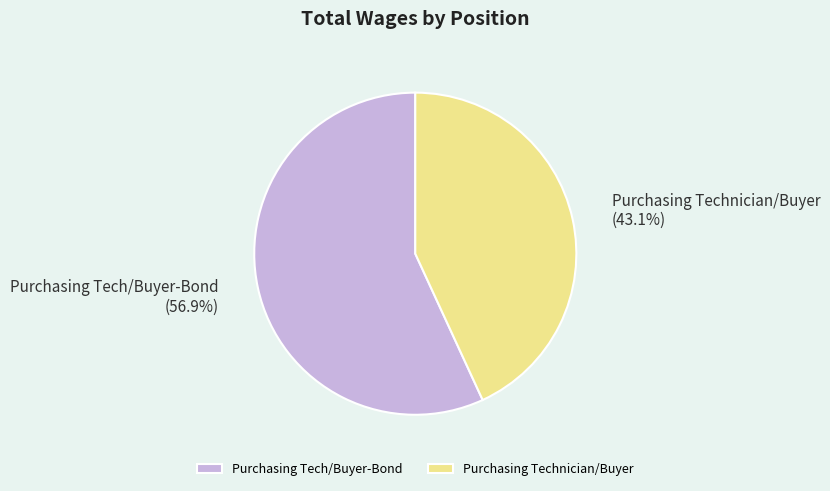

What is the ratio of the value at Purchasing Tech/Buyer-Bond to the value at Purchasing Technician/Buyer?

1.3